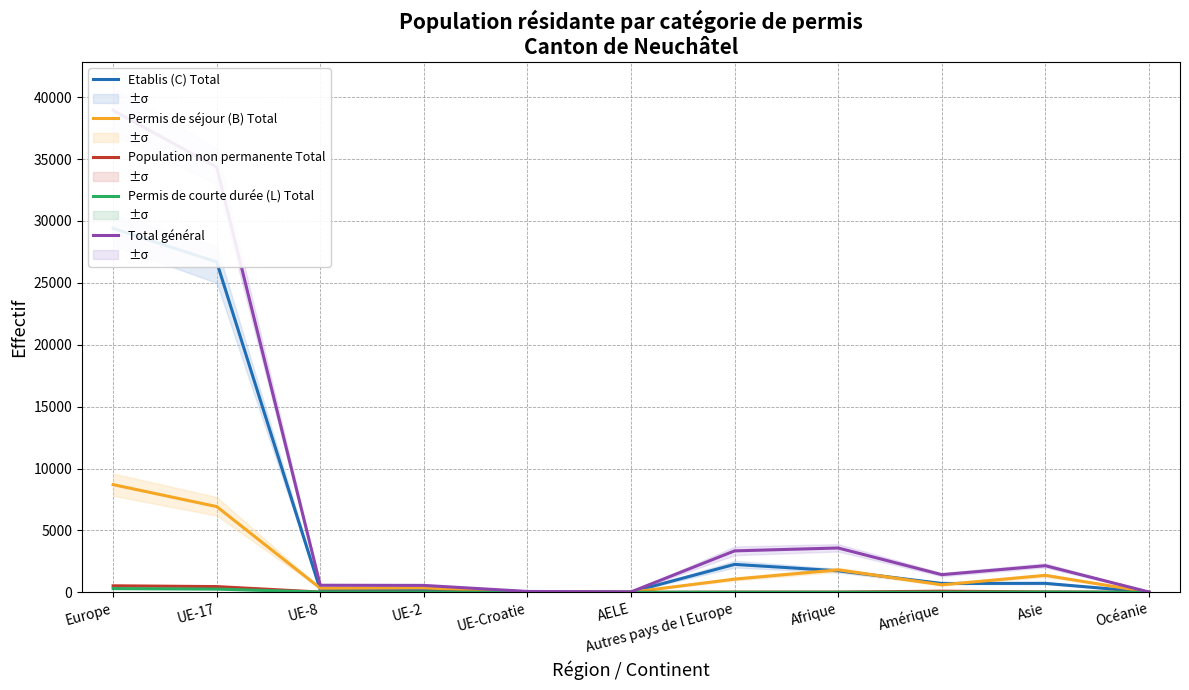

Where is the first local maximum for Total général?

Afrique